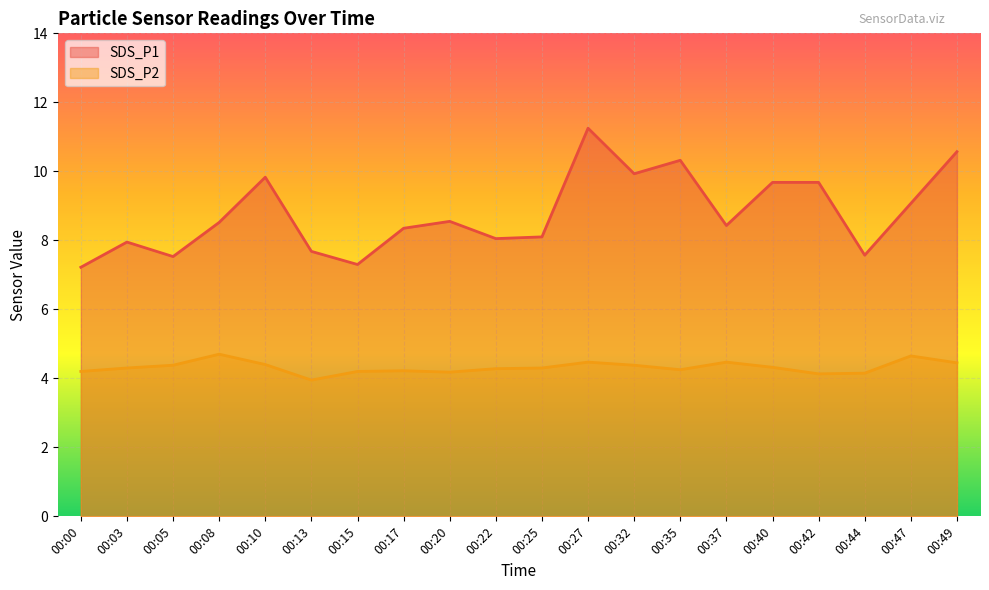

What is the sum of all SDS_P1 values?

175.6